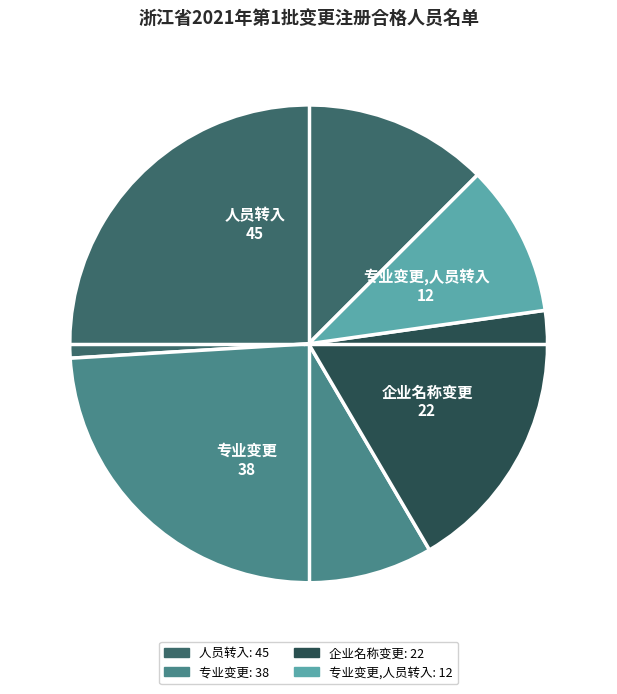

Is there any slice that represents more than half of the pie?

No